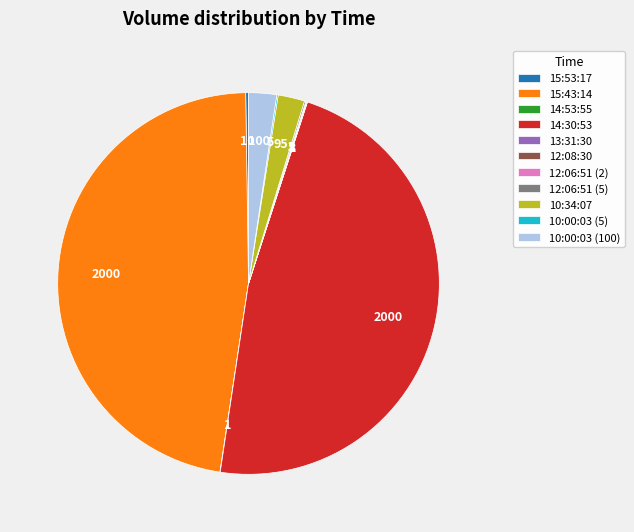

Which has a higher value, 15:43:14 or 10:00:03 (100)?

15:43:14